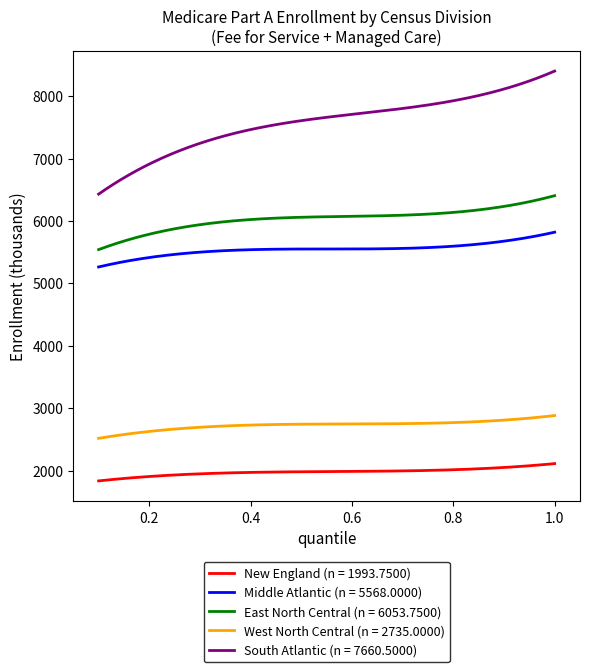

What is the maximum value for New England (n = 1993.7500)?

2113.0